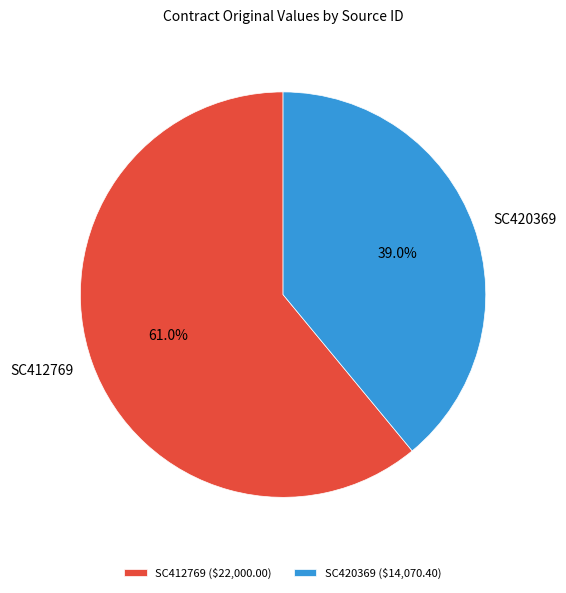

Rank the categories by value from lowest to highest.

SC420369, SC412769